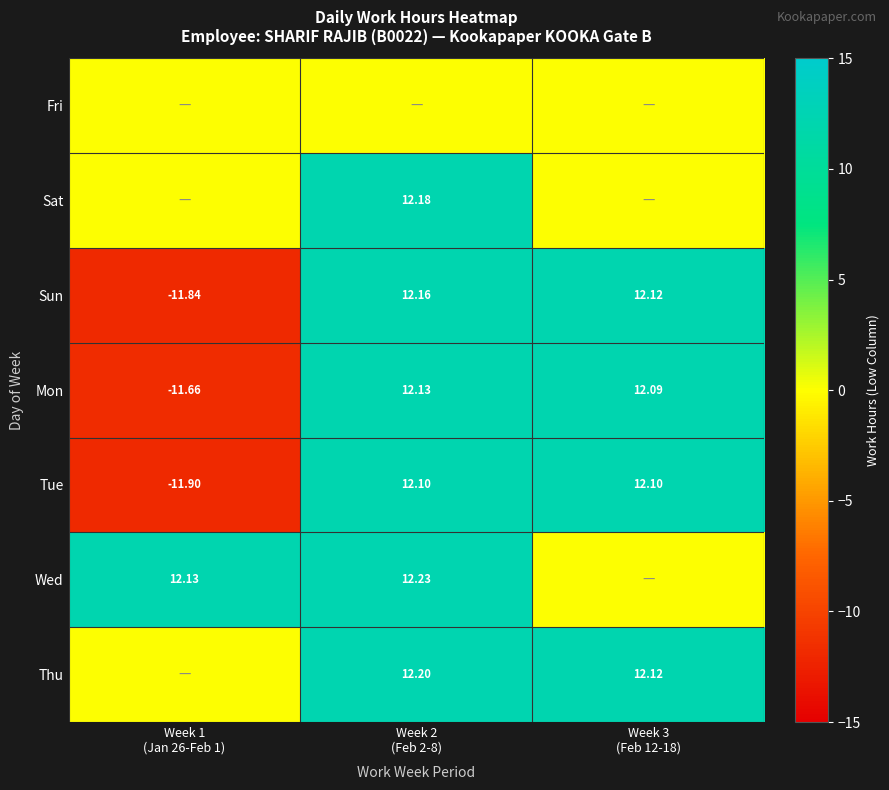

Which series has the largest total across all categories?

Wed